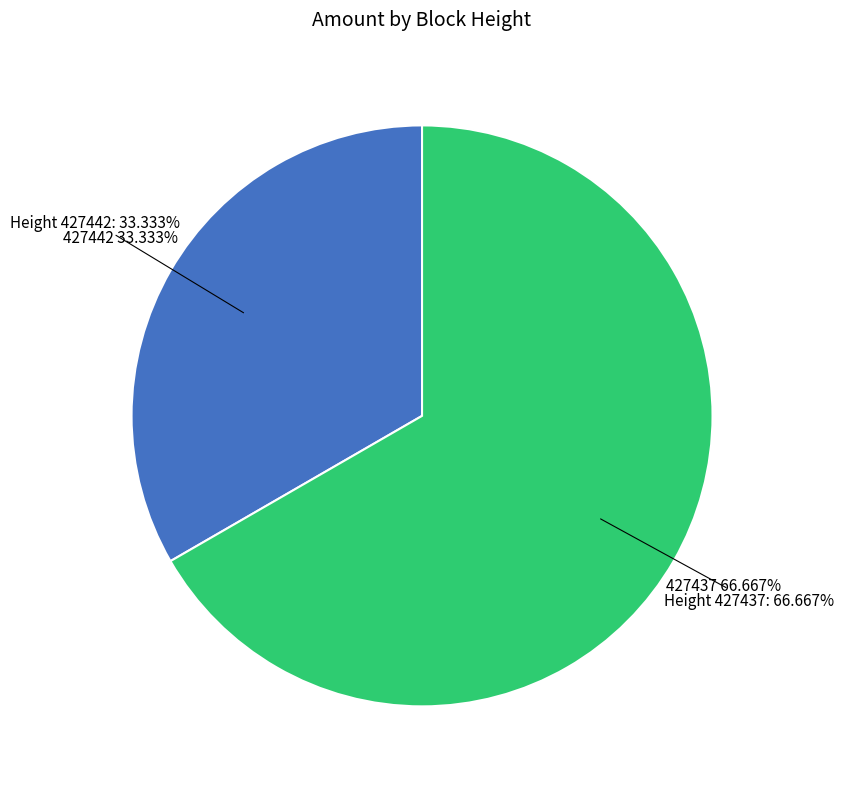

What portion of the pie excludes 427442?

66.7%